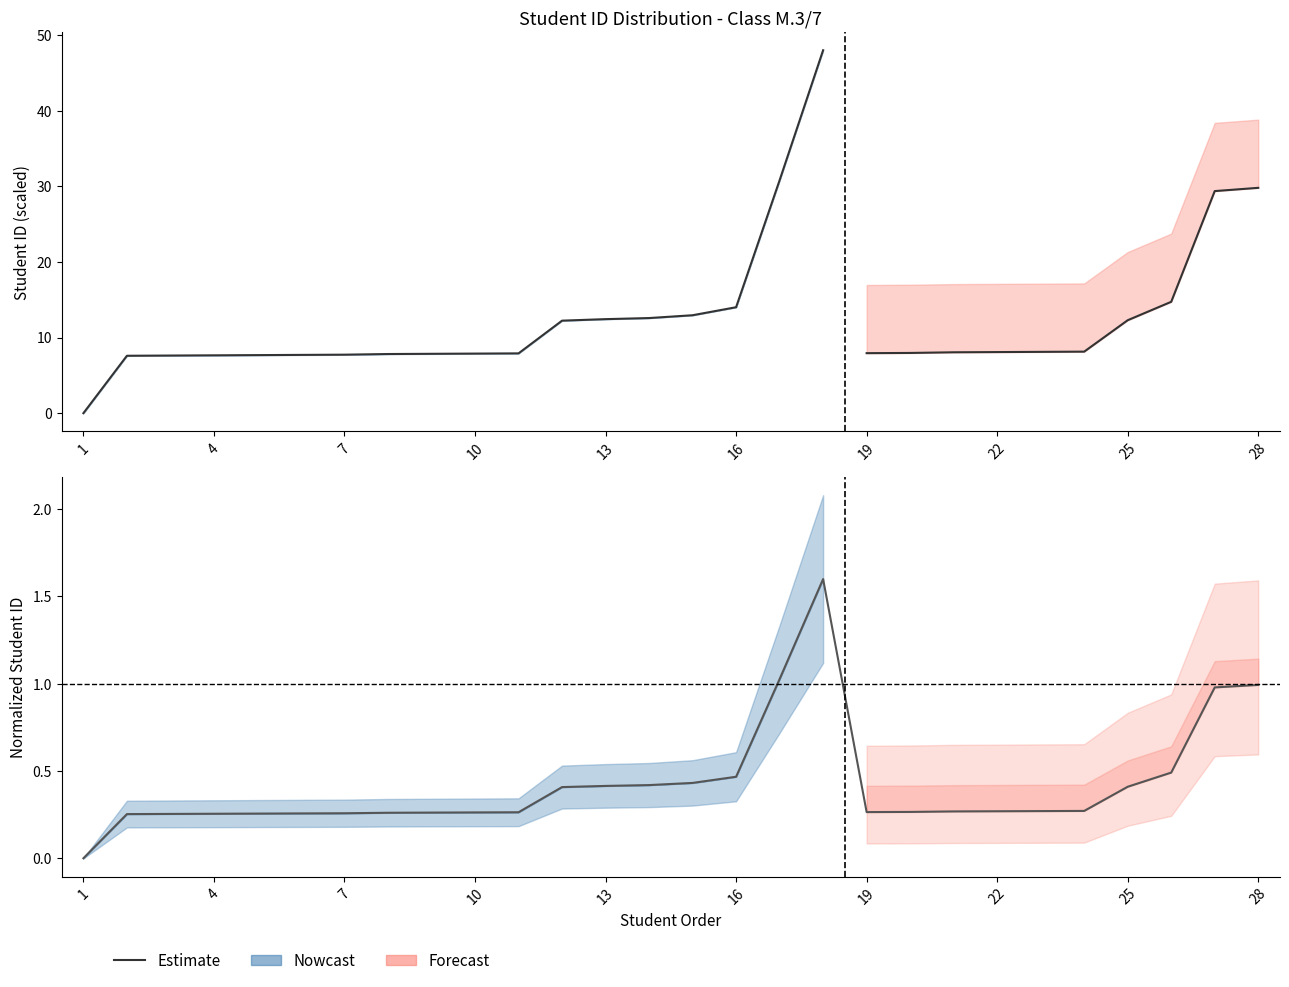

Does the chart have visible grid lines?

No